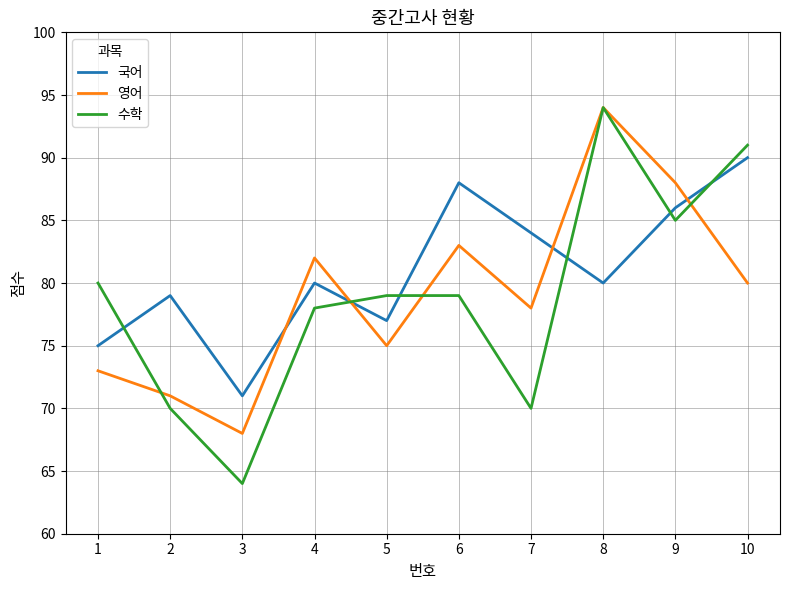

True or false: 수학 has more than 0 interior local peaks.

True